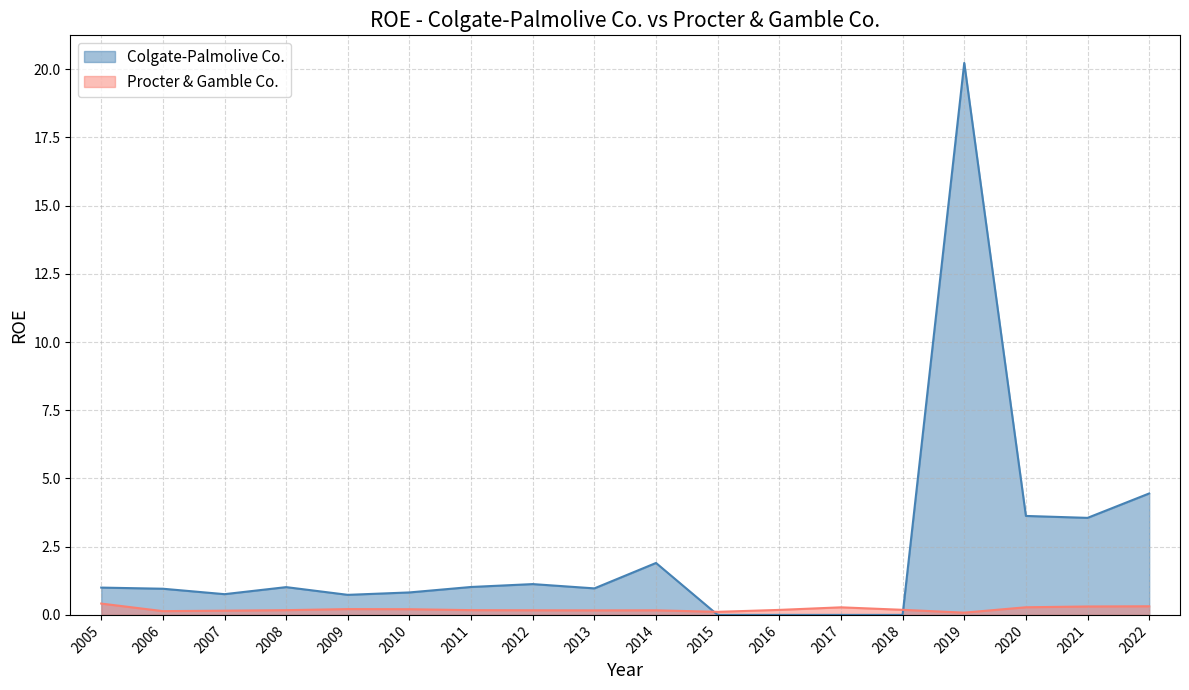

Rank the series by their maximum value, from highest to lowest.

Colgate-Palmolive Co., Procter & Gamble Co.